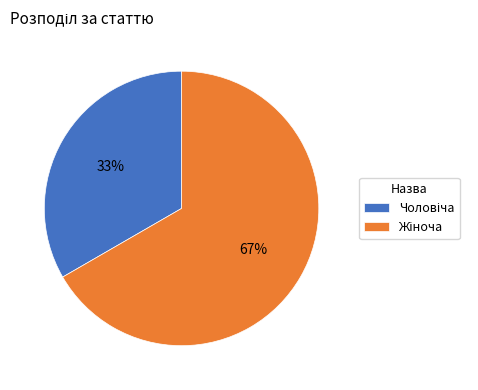

Is there any slice that represents more than half of the pie?

Yes